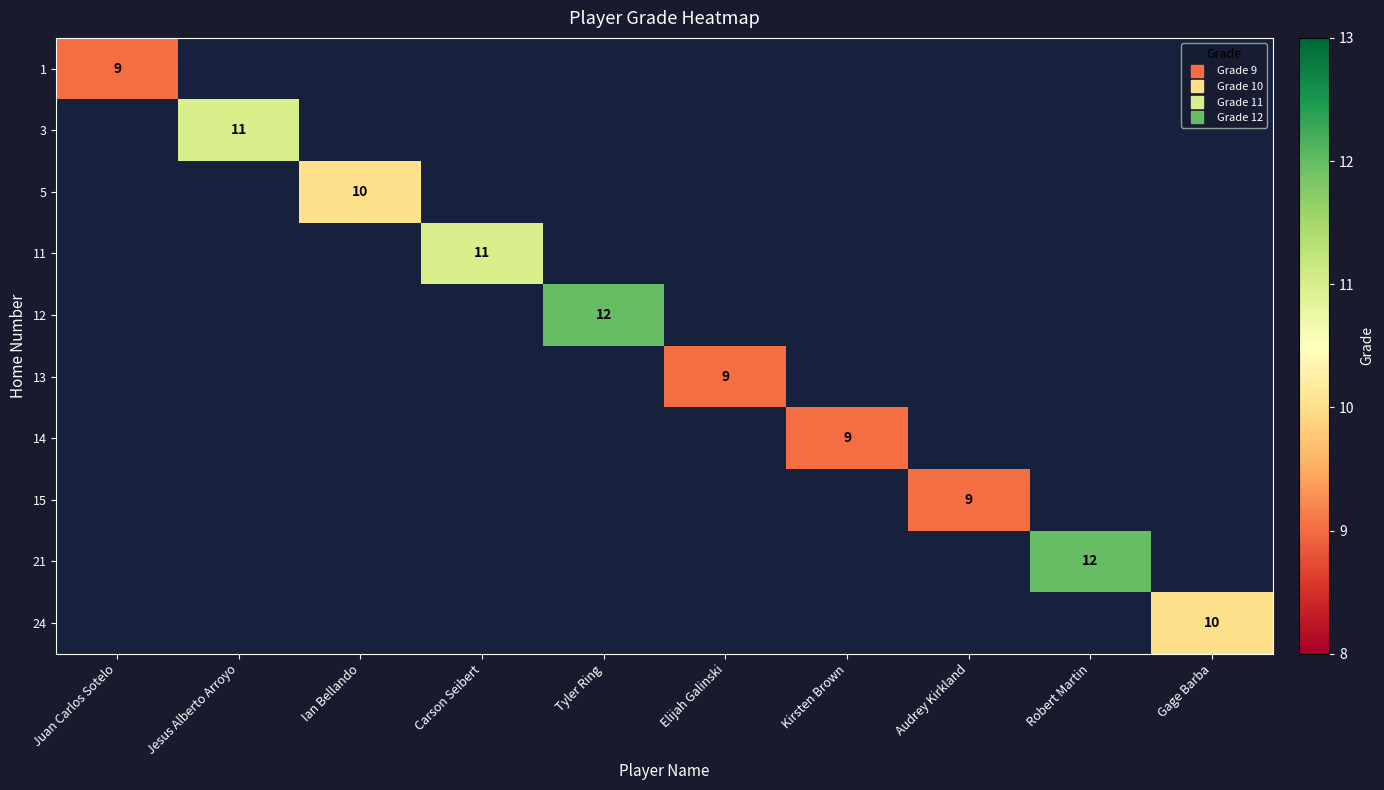

Which label corresponds to the largest value in the chart?

Tyler Ring